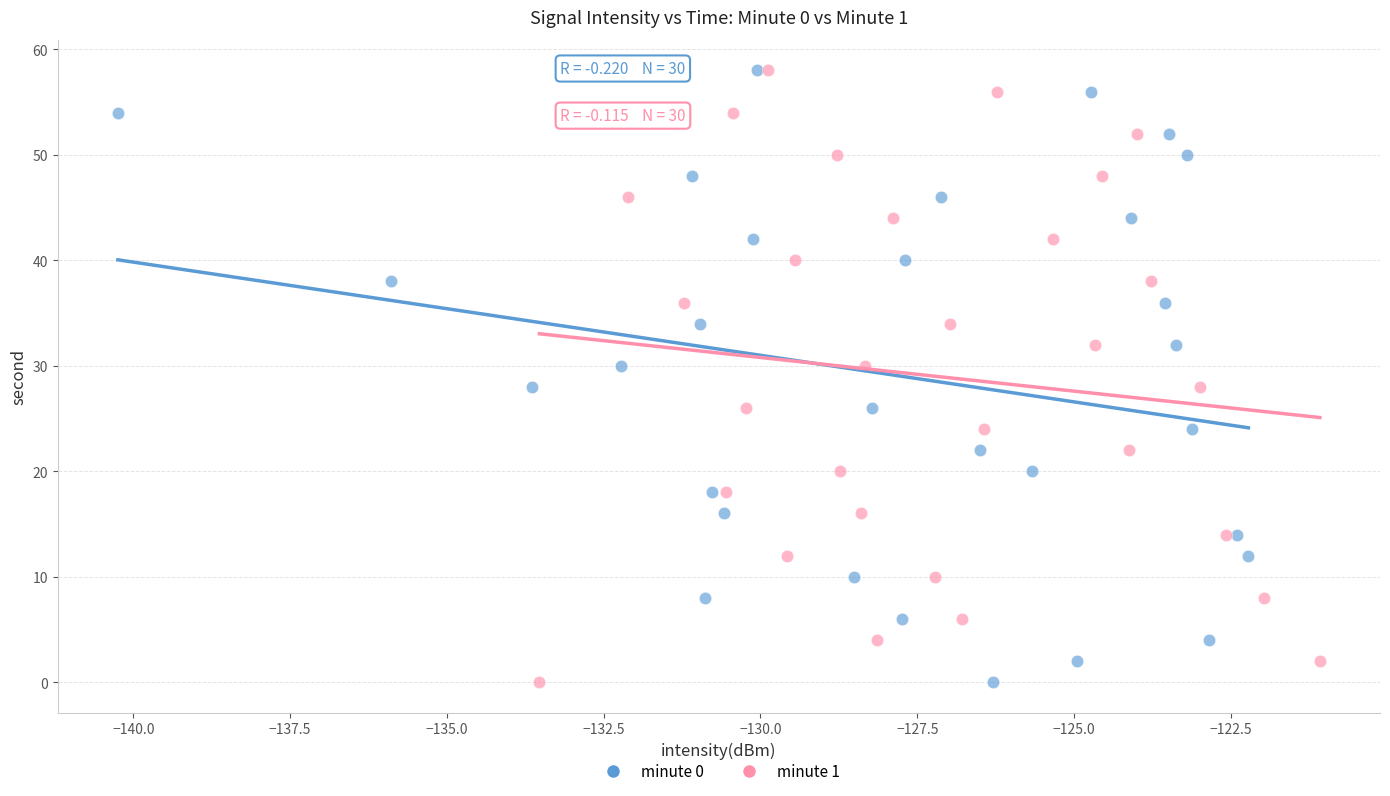

What are all the series names shown in the legend?

minute 0, minute 1